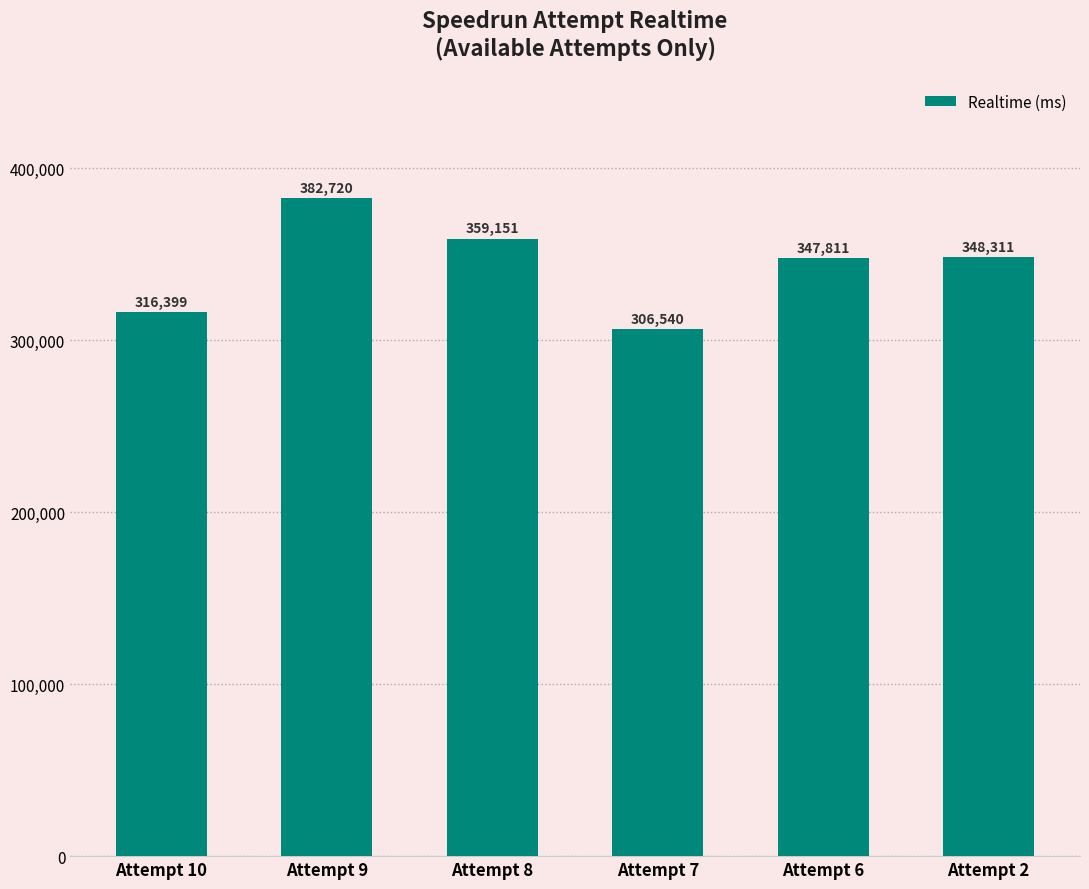

What is the change in value from Attempt 8 to Attempt 7?

-52611